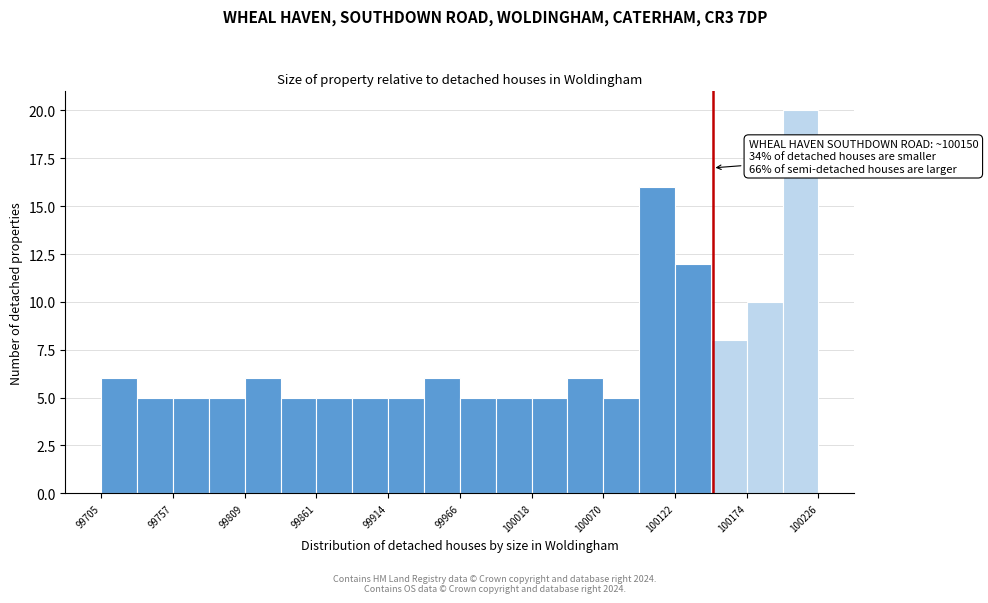

Read against the x-axis, roughly where is the centre of the tallest bar?

100210